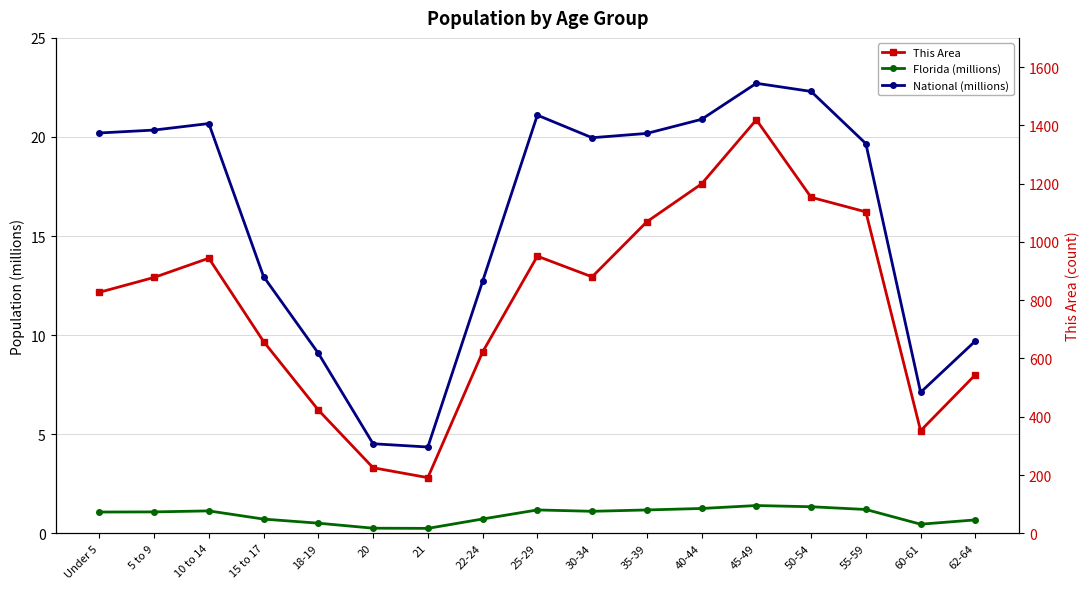

What is the value of the National (millions) point at the 17th from the left?

9.7